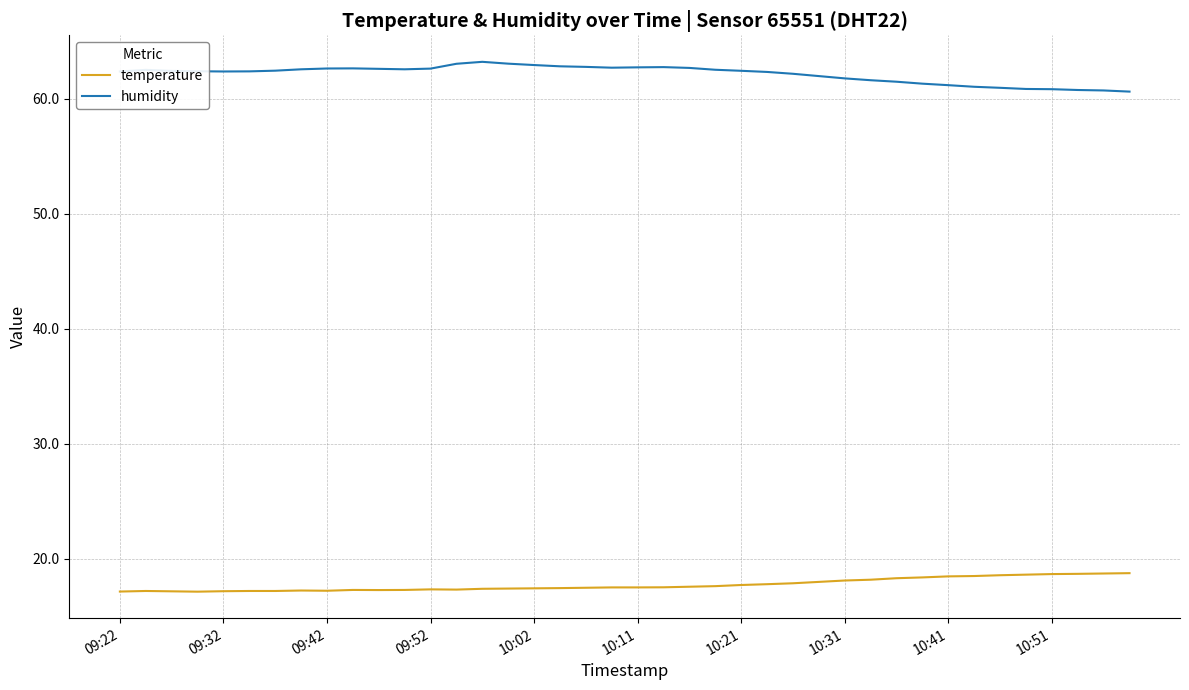

Rank the series by their maximum value, from lowest to highest.

temperature, humidity